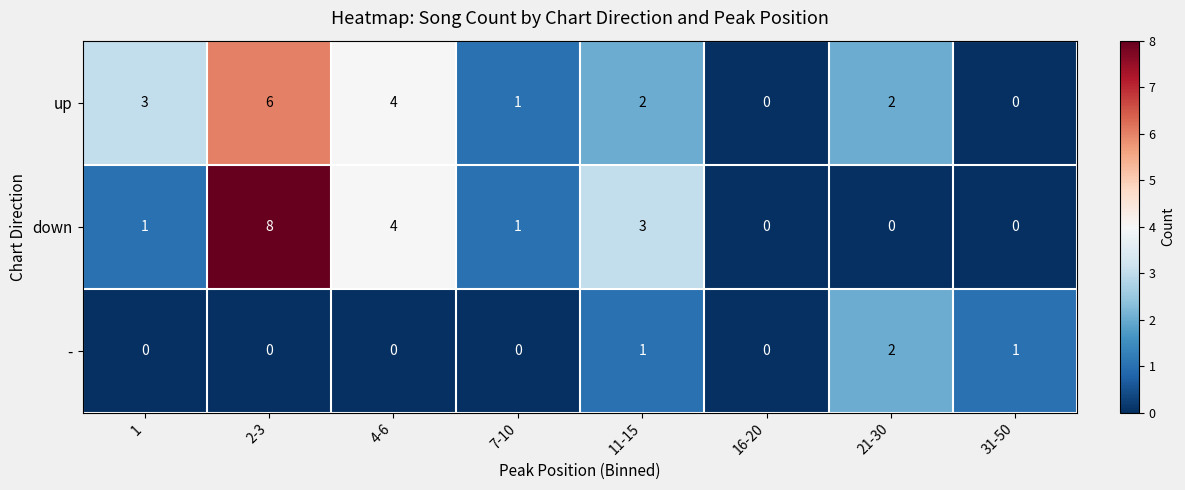

At which category is the sum across all series the highest?

2-3